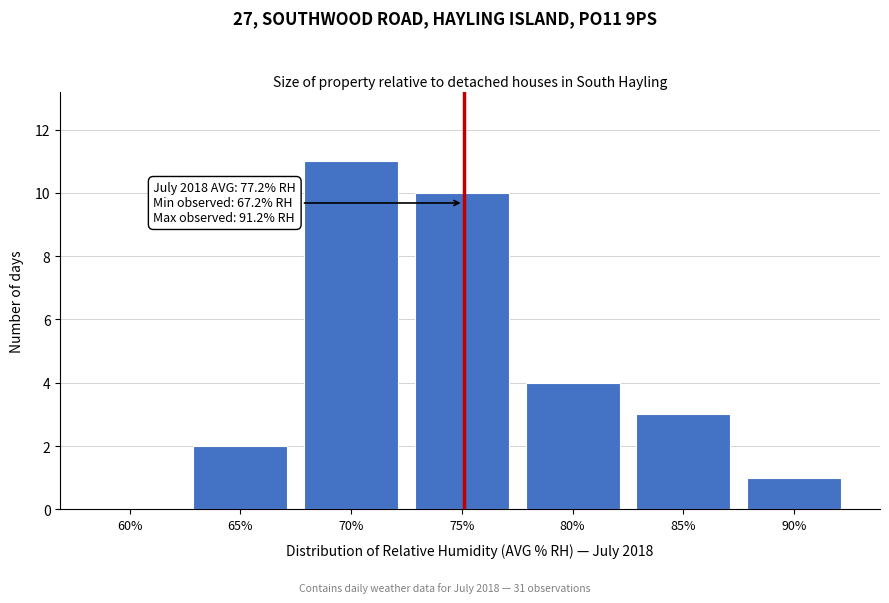

Reading left to right, what are all the values shown in this chart?

60%=0	65%=2	70%=11	75%=10	80%=4	85%=3	90%=1